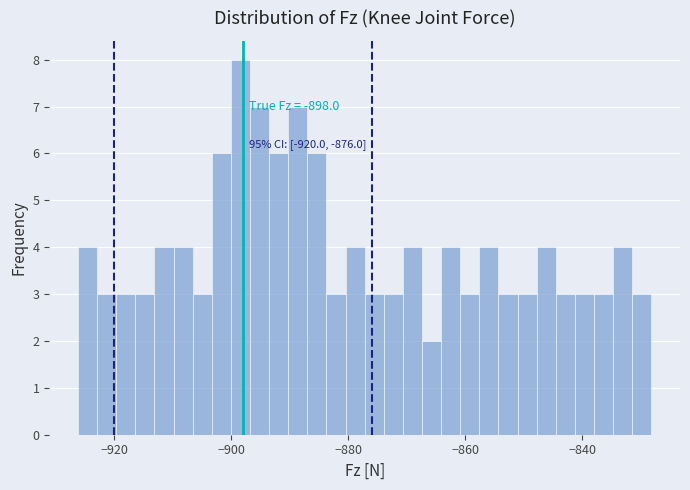

Around what value on the x-axis is the tallest bar? Give the approximate position of its centre, as read against the axis.

-898